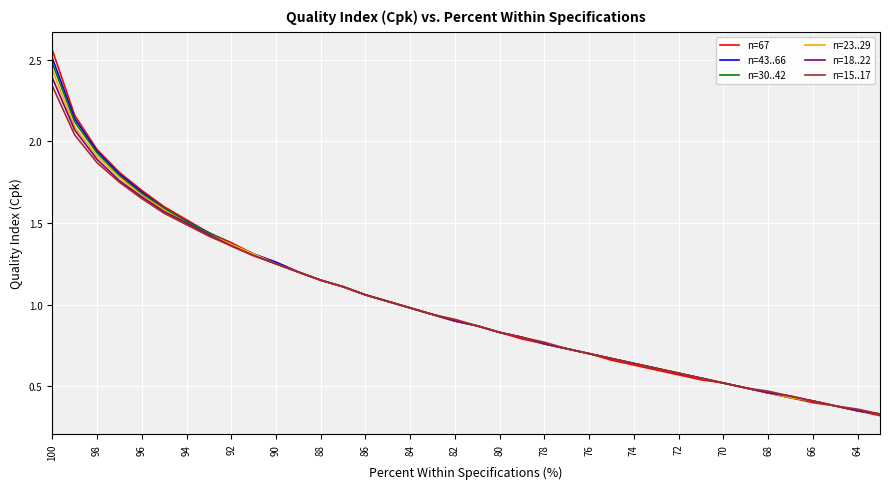

What are all the series names shown in the legend?

n=67, n=43..66, n=30..42, n=23..29, n=18..22, n=15..17